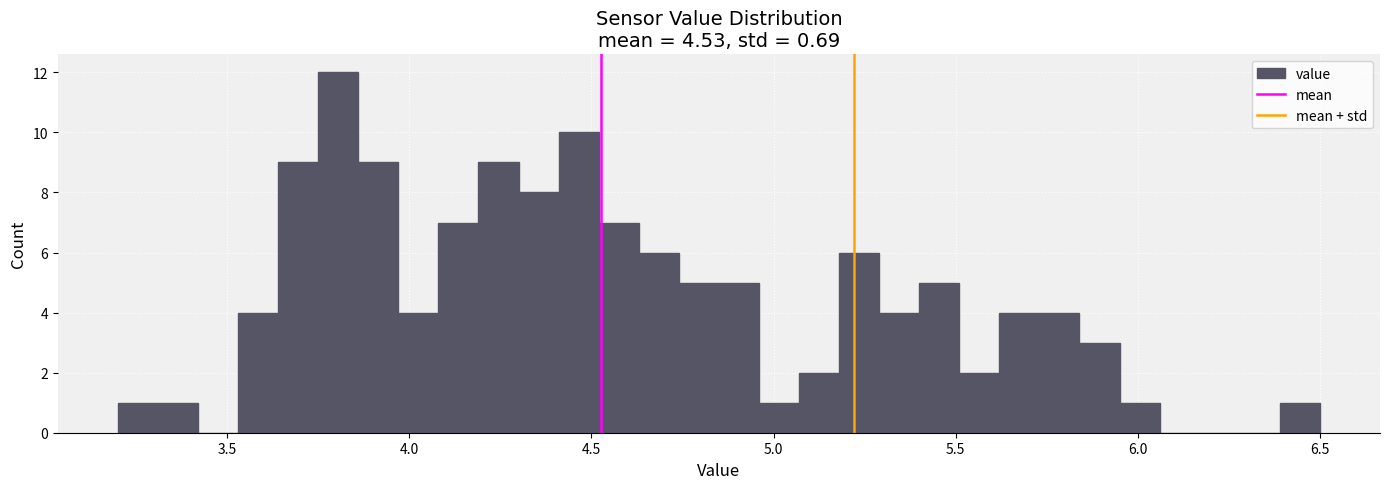

Read against the x-axis, roughly where is the centre of the tallest bar?

3.80